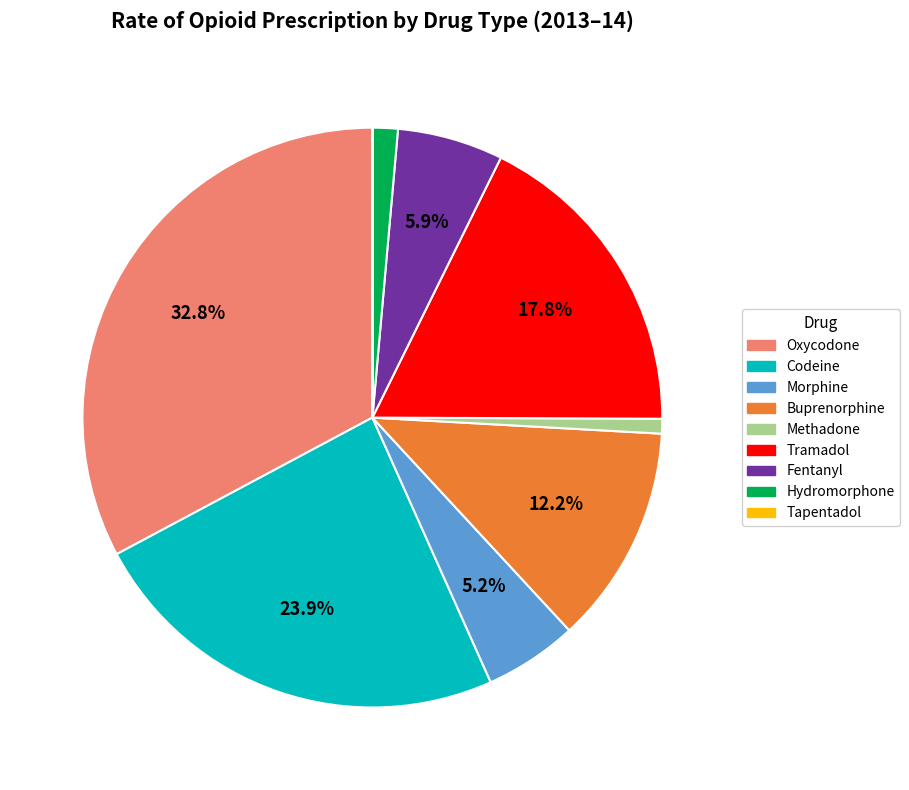

Does Morphine represent more than half of the total?

No